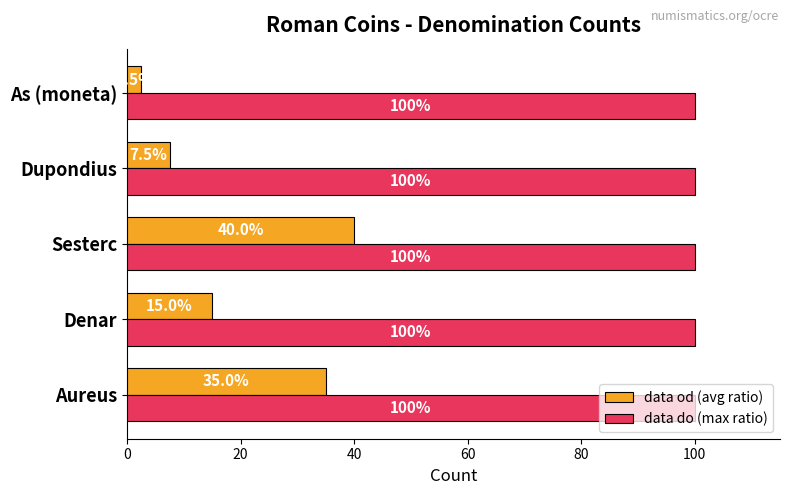

What is the average value of the data do (max ratio) series?

100.0